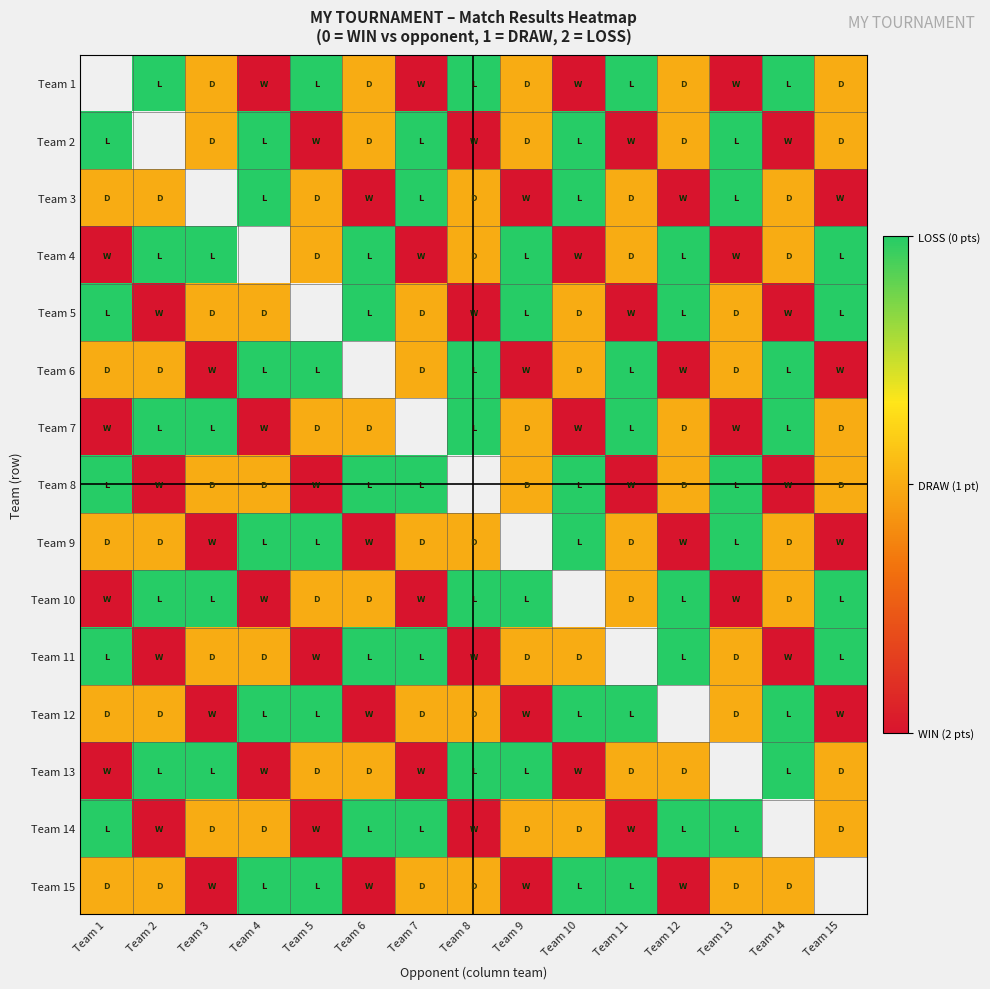

Between Team 1 and Team 6, which is larger?

Team 6